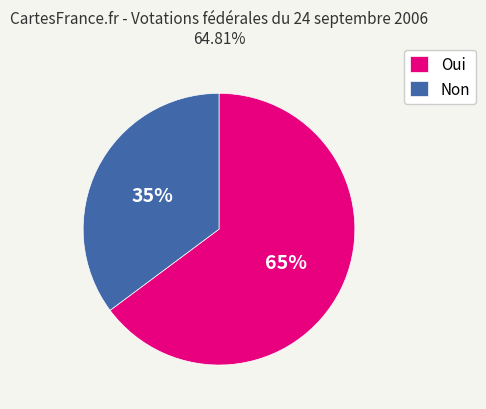

To the nearest percent, what is the difference between the largest and smallest slice percentages?

30%